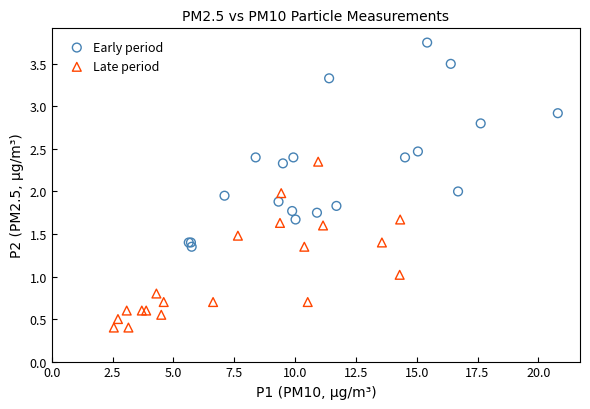

Which series has the widest spread of Y values?

Early period